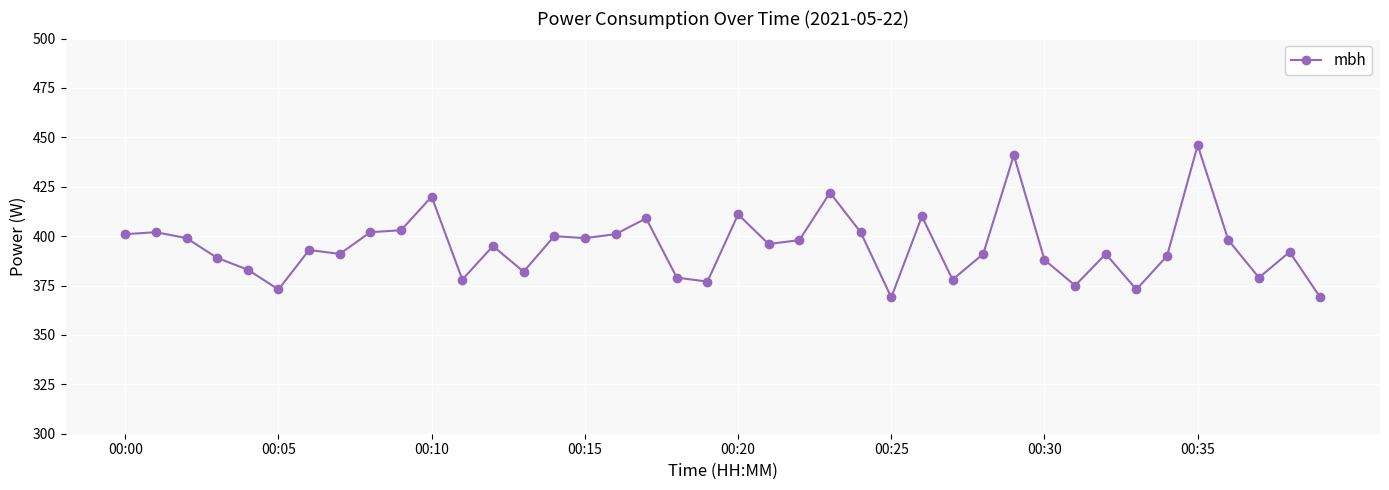

What is the maximum value shown in the chart?

446